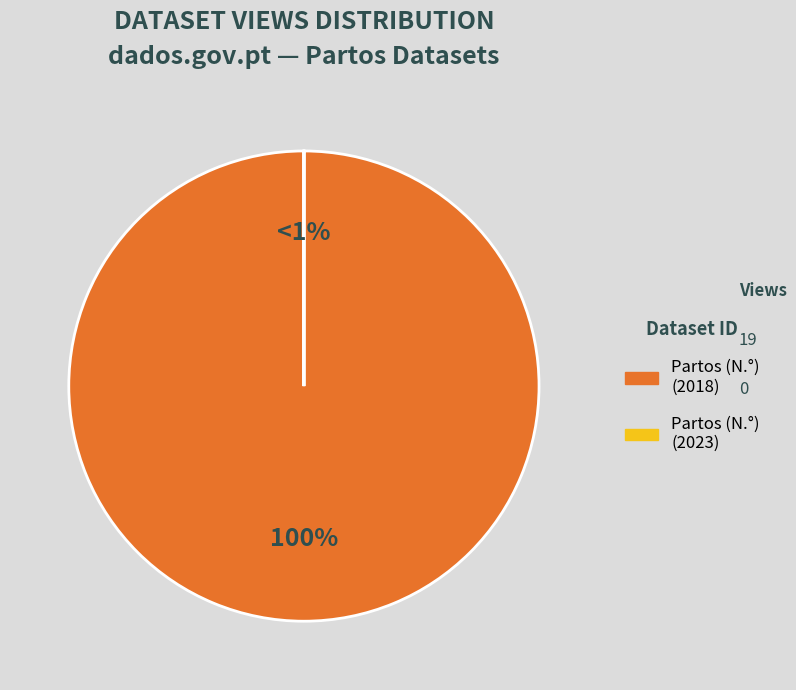

True or false: 649bbe68078190f8a4e77197 accounts for 0% of the total.

True